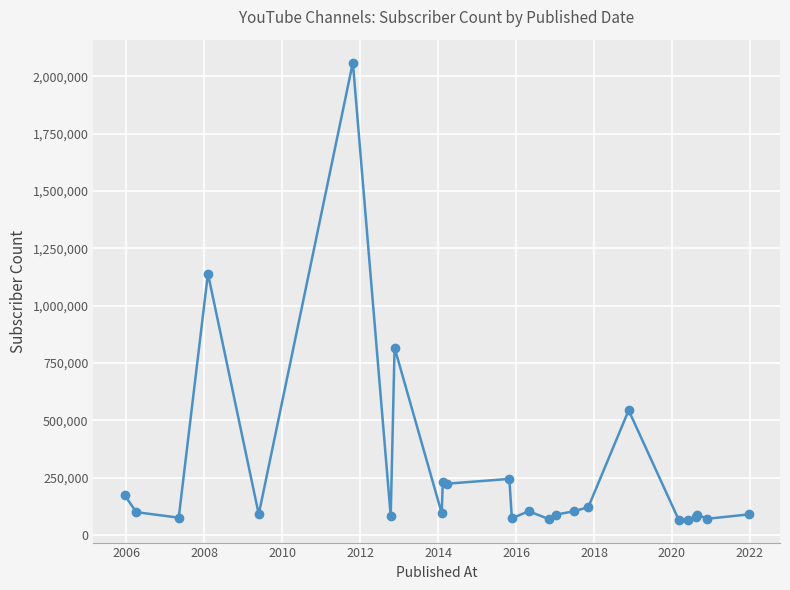

What is the smallest value displayed?

67000